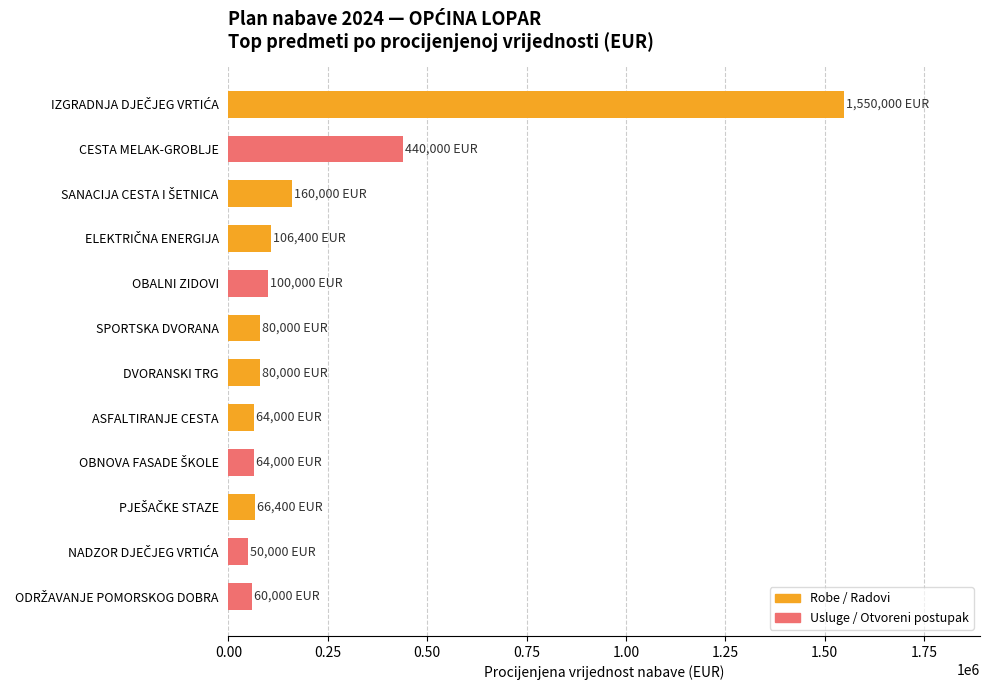

How many values are below 80000?

5